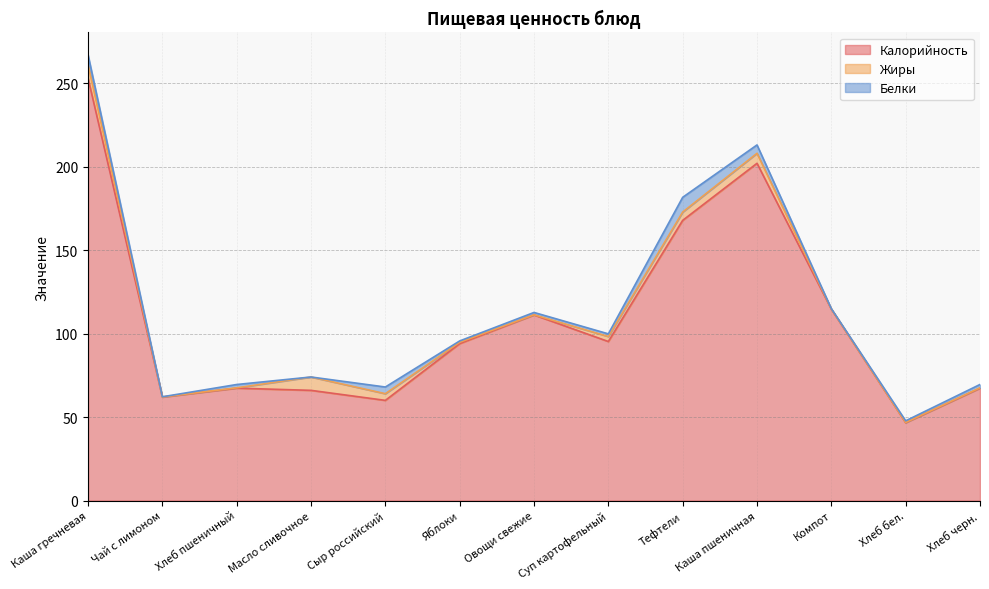

Reading left to right, extract all data points from this chart.

Калорийность: Каша гречневая=253.0	Чай с лимоном=62.0	Хлеб пшеничный=67.3	Масло сливочное=66.0	Сыр российский=60.0	Яблоки=94.0	Овощи свежие=111.2	Суп картофельный=95.2	Тефтели=167.8	Каша пшеничная=202.0	Компот=114.6	Хлеб бел.=46.6	Хлеб черн.=67.3
Жиры: Каша гречневая=8.0	Чай с лимоном=0.0	Хлеб пшеничный=0.2	Масло сливочное=8.0	Сыр российский=4.0	Яблоки=0.8	Овощи свежие=0.1	Суп картофельный=3.0	Тефтели=5.0	Каша пшеничная=6.0	Компот=0.2	Хлеб бел.=0.1	Хлеб черн.=0.2
Белки: Каша гречневая=6.0	Чай с лимоном=0.1	Хлеб пшеничный=2.0	Масло сливочное=0.0	Сыр российский=4.0	Яблоки=0.8	Овощи свежие=1.4	Суп картофельный=1.6	Тефтели=8.8	Каша пшеничная=5.0	Компот=0.2	Хлеб бел.=1.0	Хлеб черн.=2.0